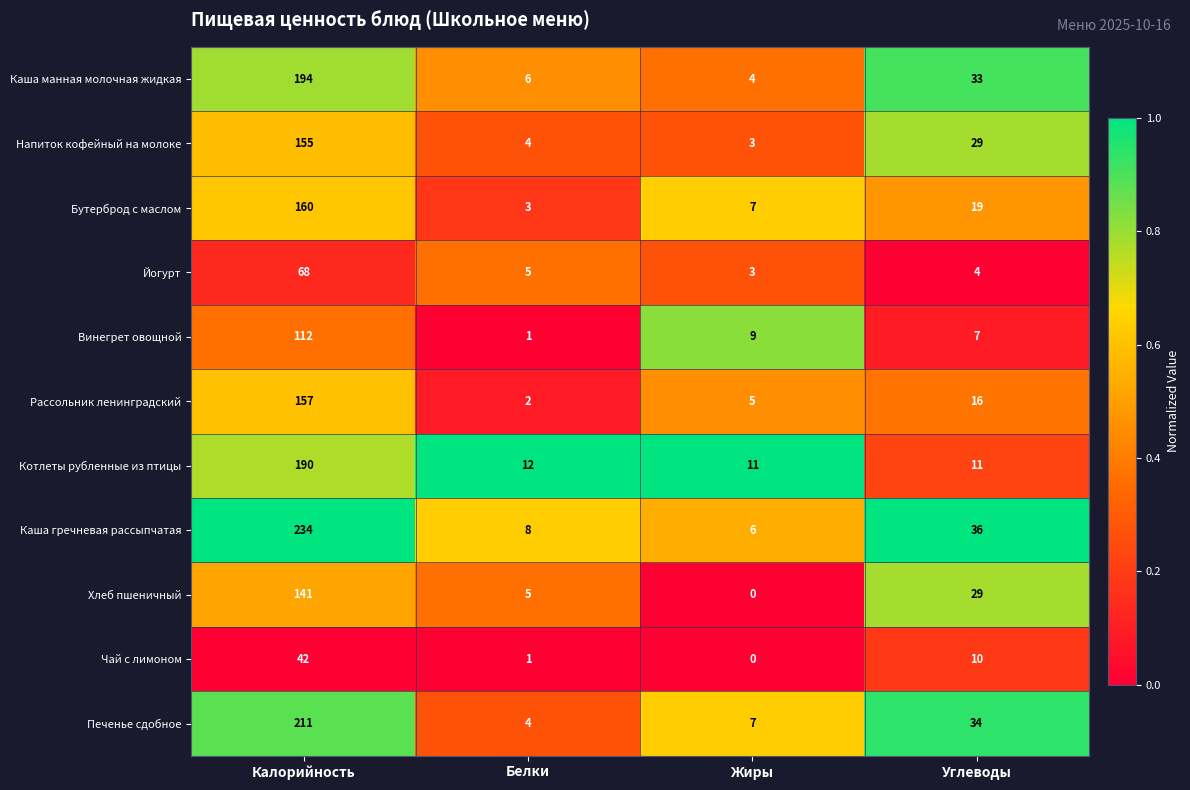

Rank the series by their maximum value, from highest to lowest.

Каша гречневая рассыпчатая, Печенье сдобное, Каша манная молочная жидкая, Котлеты рубленные из птицы, Бутерброд с маслом, Рассольник ленинградский, Напиток кофейный на молоке, Хлеб пшеничный, Винегрет овощной, Йогурт, Чай с лимоном